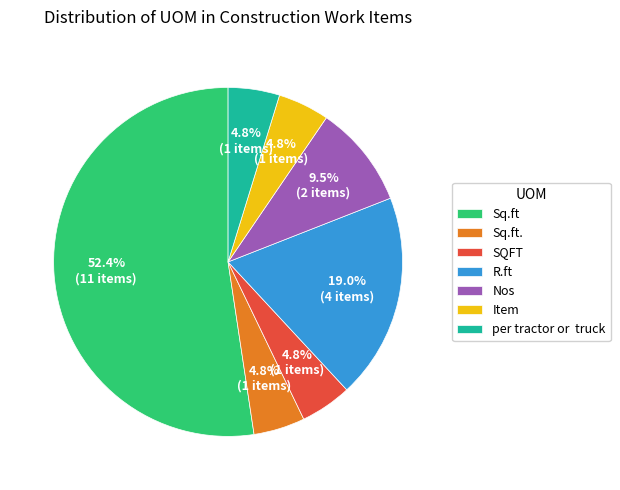

How many slices are in this pie chart?

7